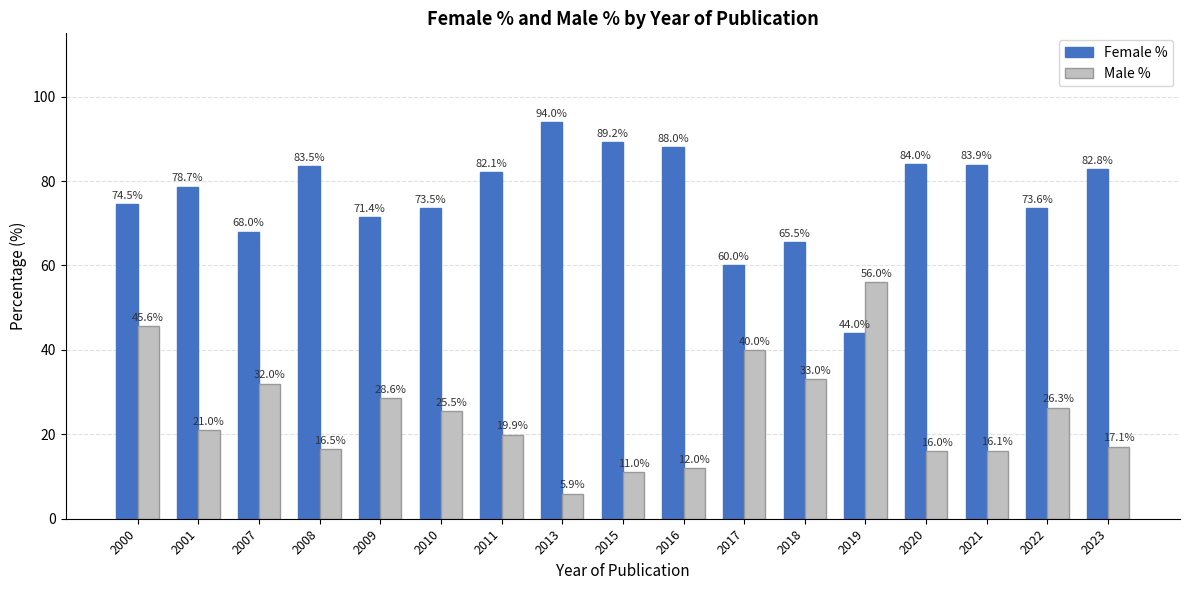

How many bars are there in total?

34